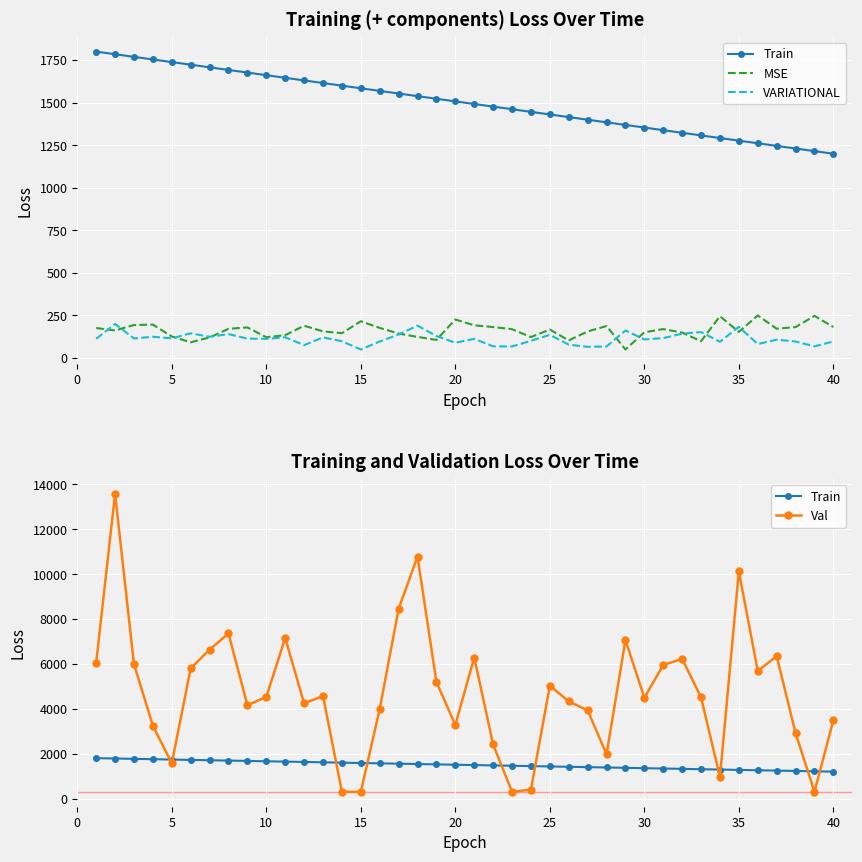

How many data points in MSE are above 169?

20